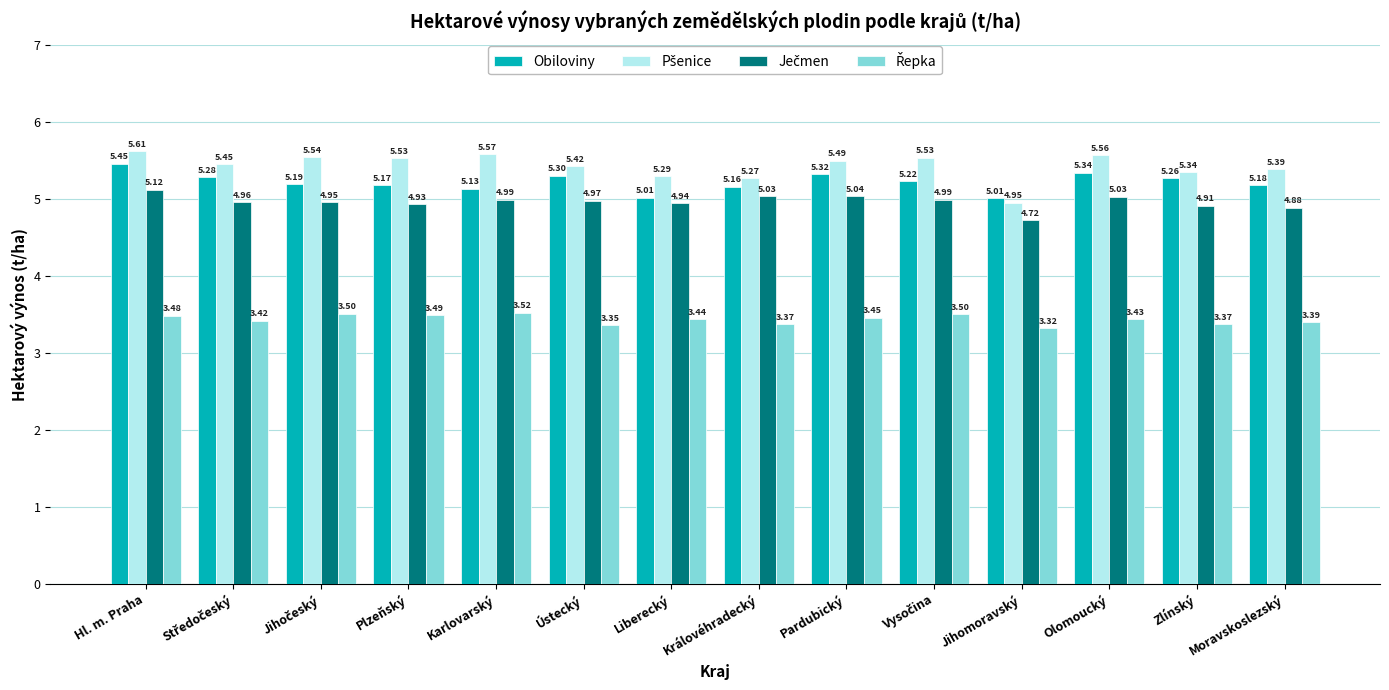

Which label corresponds to the smallest value in the chart?

Jihomoravský